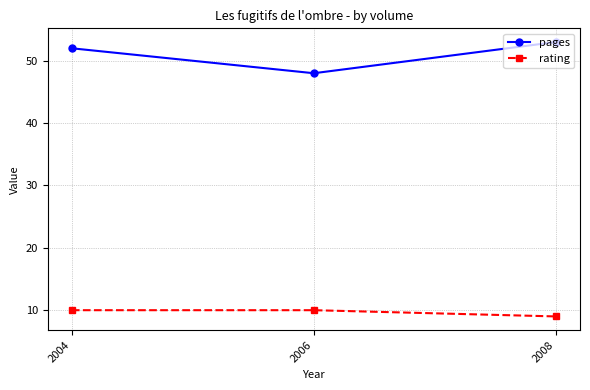

Rank the categories by pages value from lowest to highest.

2006, 2004, 2008